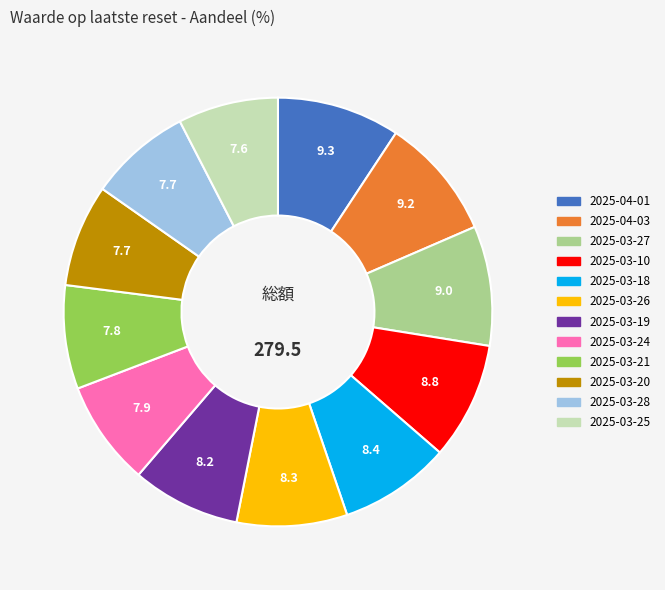

Approximately how many times larger is the value at 2025-03-10 compared to 2025-03-28?

1.1